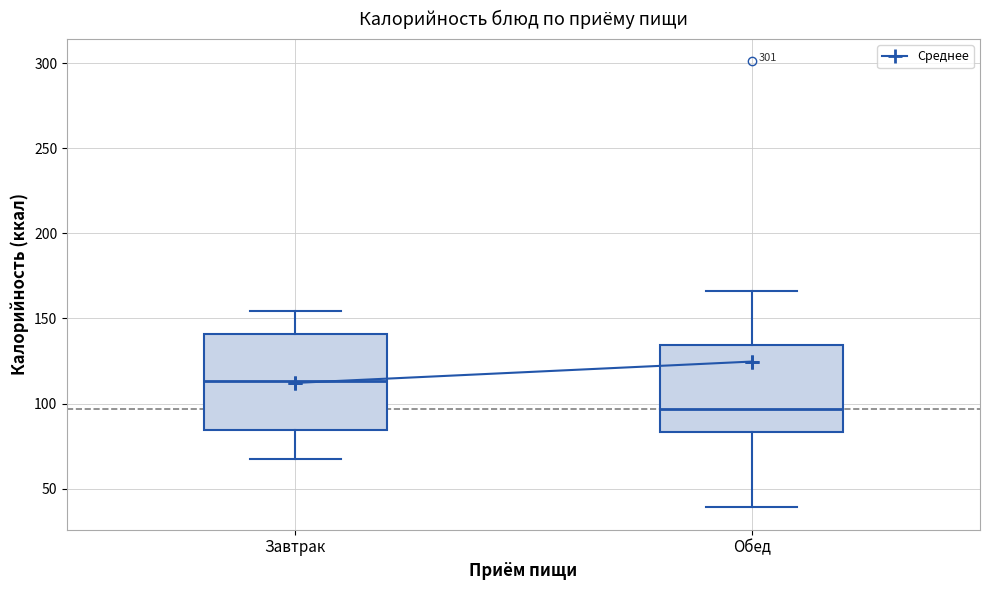

Reading left to right, read every box against the y-axis: the position of its median line, the range the box covers, and the ends of its whiskers. The values are not printed on the chart, so give them approximately, as read against the axis.

Завтрак: median 115, box 85 to 140, whiskers 70 to 155
Обед: median 95, box 85 to 135, whiskers 40 to 165